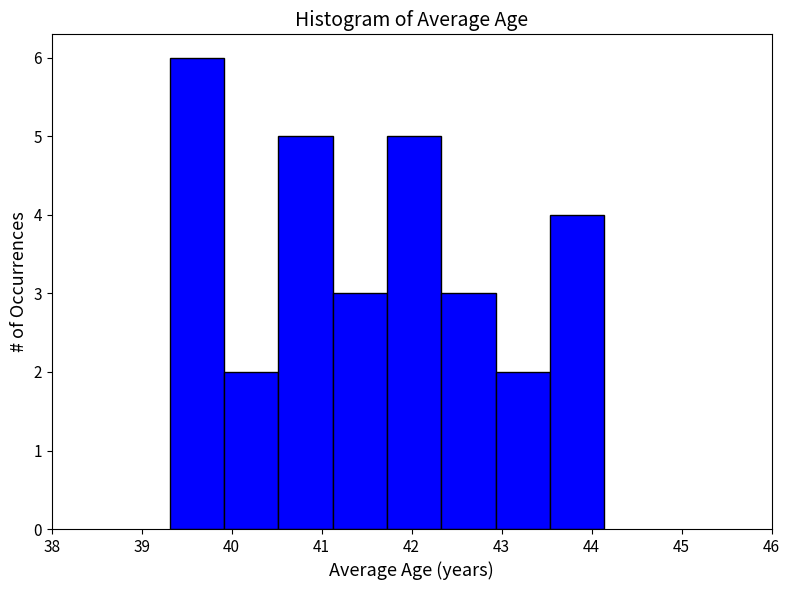

Over which range of the x-axis is the bar tallest?

39.3 to 39.9